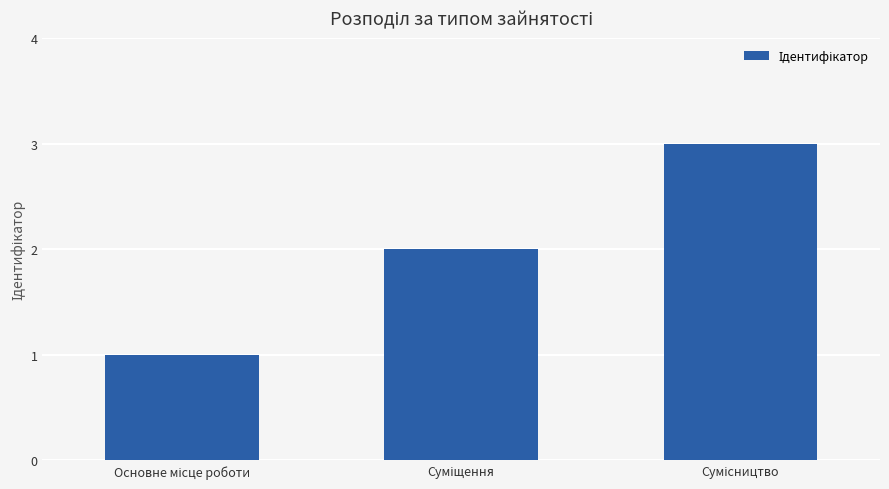

Does the chart contain stacked bars?

No